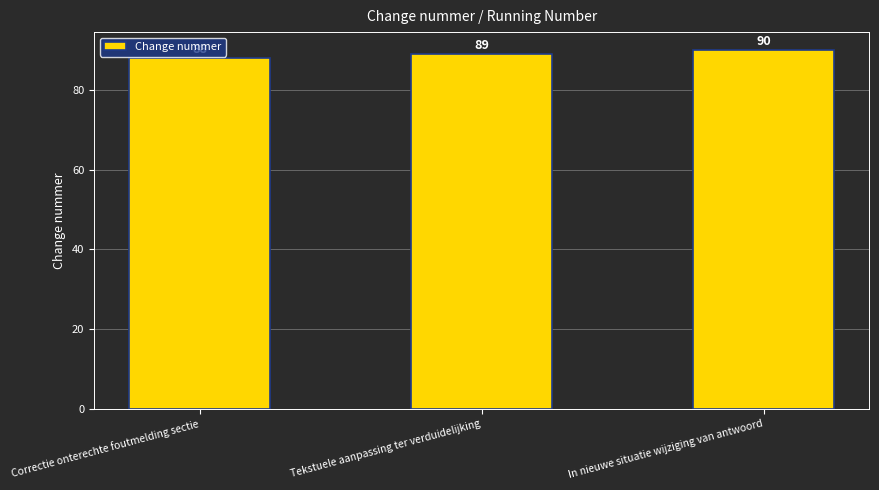

True or false: the data shows 88 at Correctie onterechte foutmelding sectie.

True